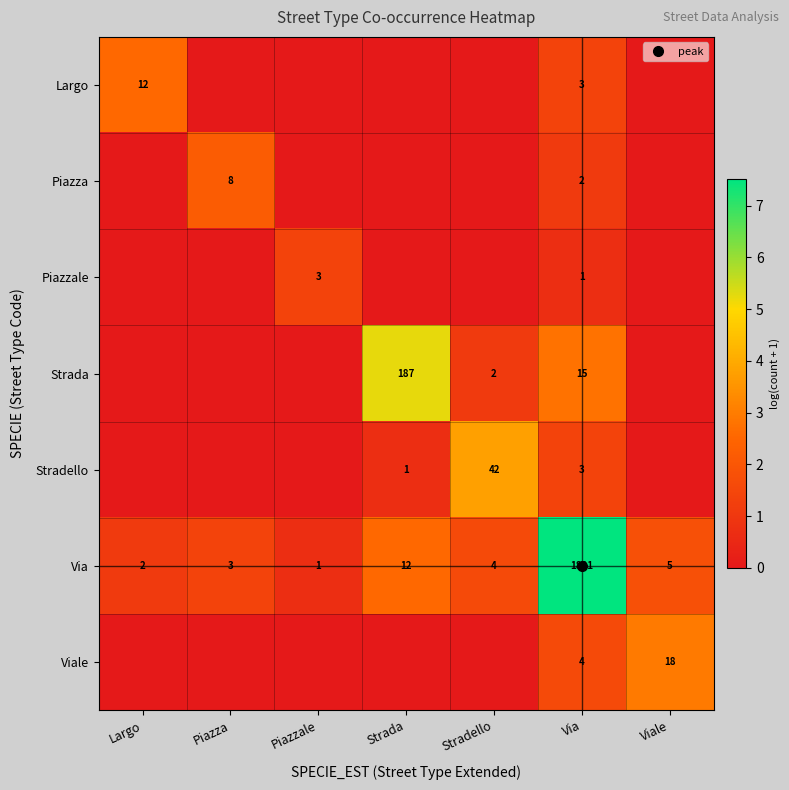

Is the value of Piazzale at Stradello greater than the value of Largo at Viale?

No